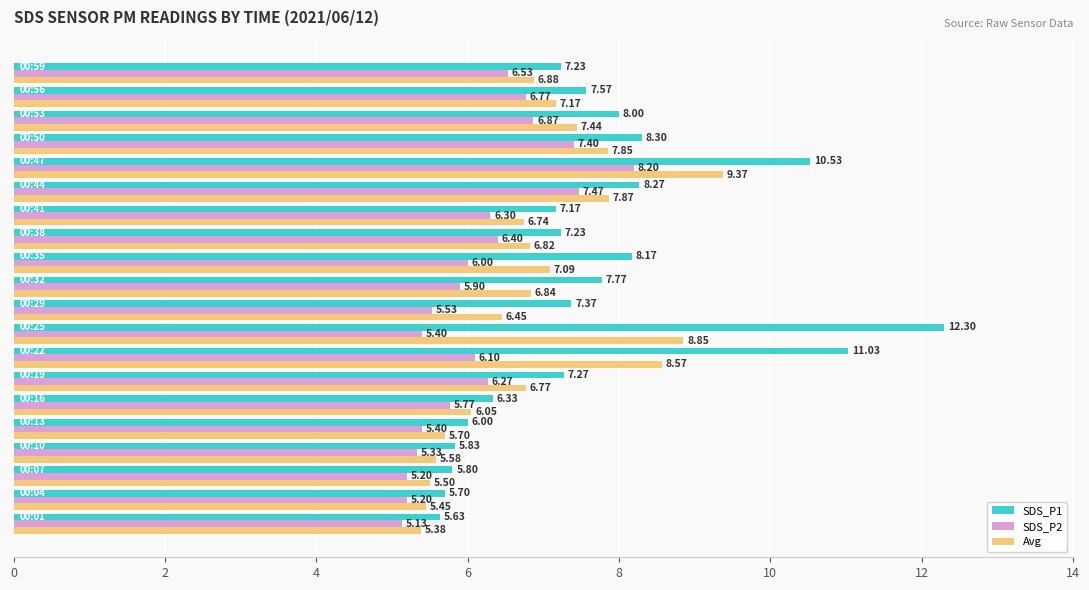

At how many categories does at least one series exceed 10?

3